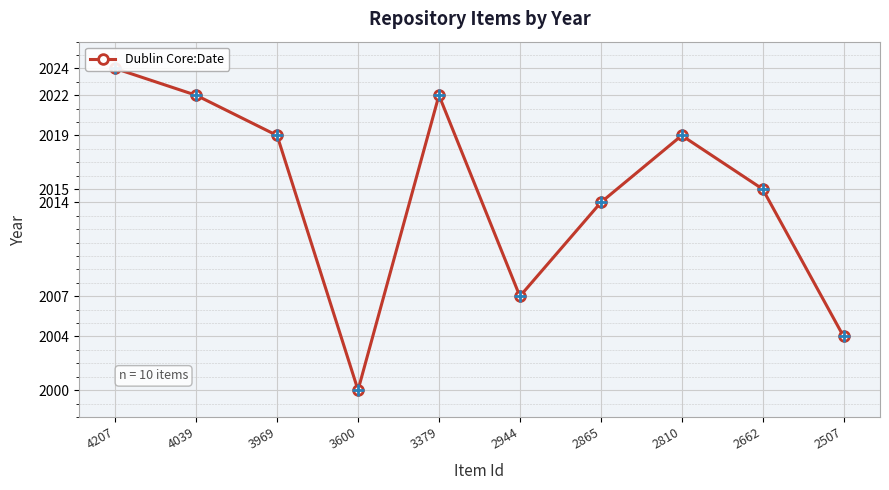

What is the minimum value shown in the chart?

2000